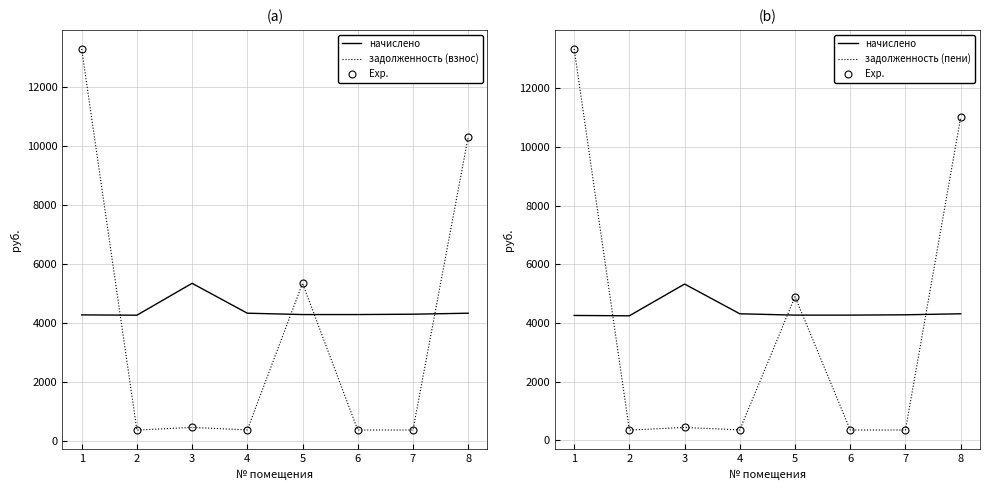

What is the value of the Exp. point at the 4th from the left?

359.7